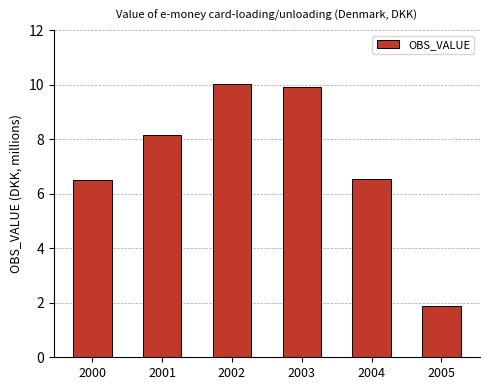

Where does the data first go above 8?

2001